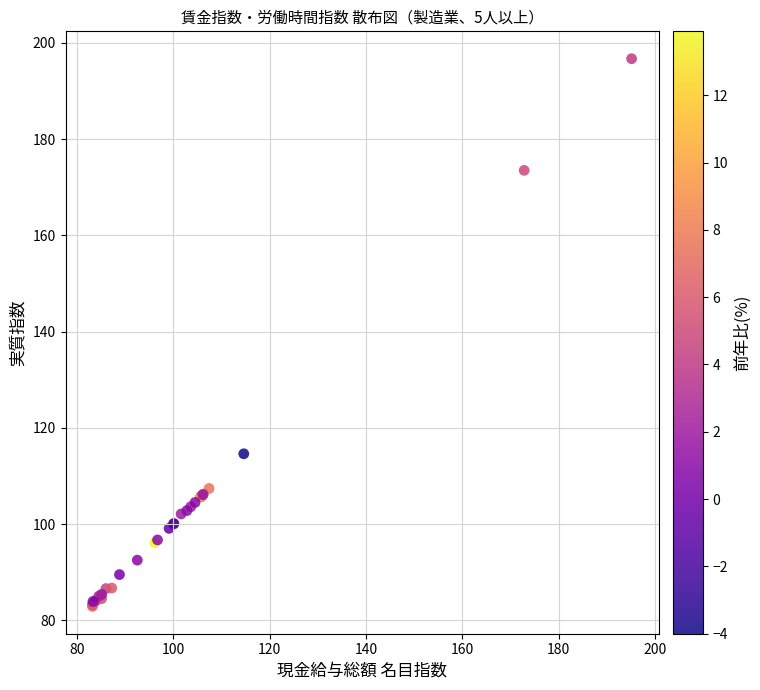

What Y value in the scatter plot is closest to 139?

114.6